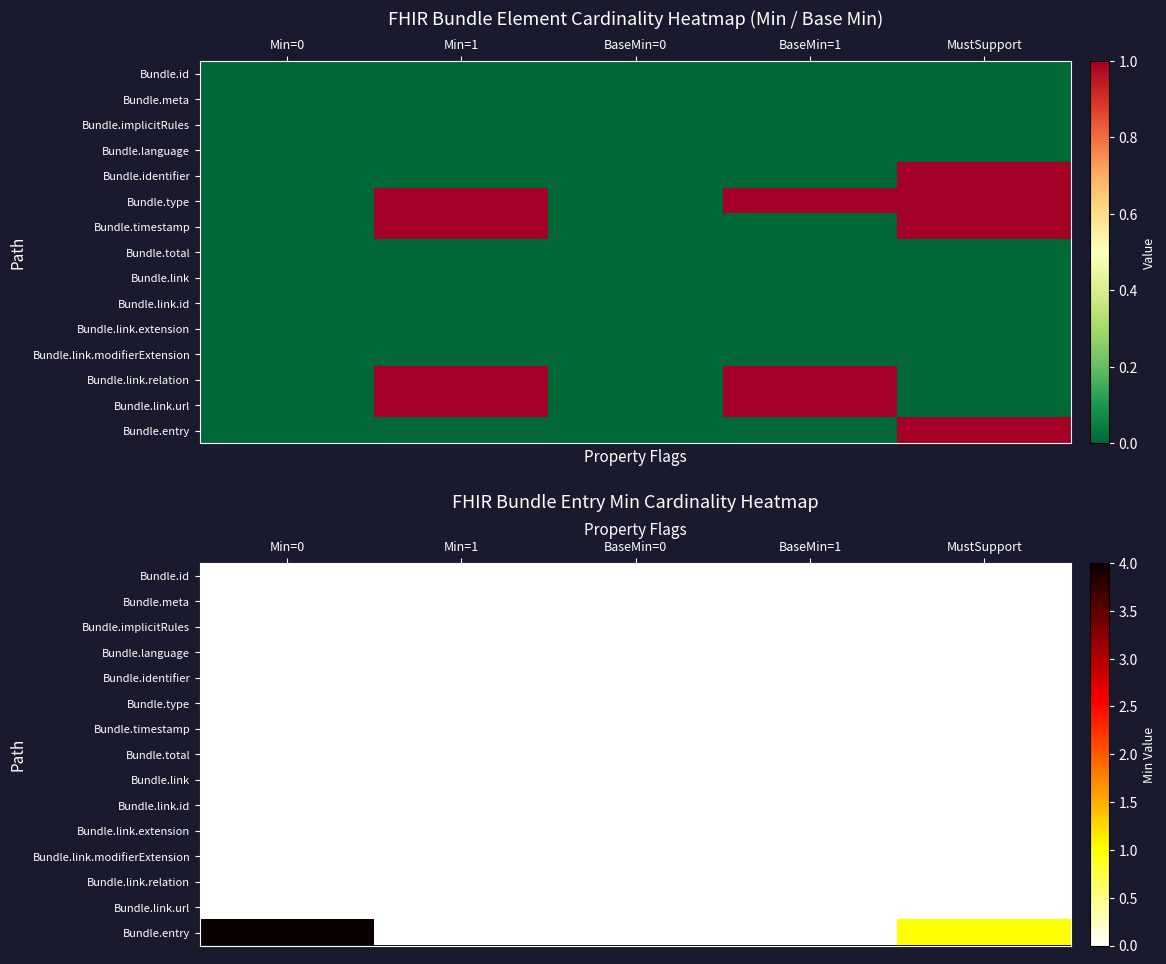

List the labels in order of Bundle.link.relation value, largest first.

Min=0, Min=1, BaseMin=0, BaseMin=1, MustSupport